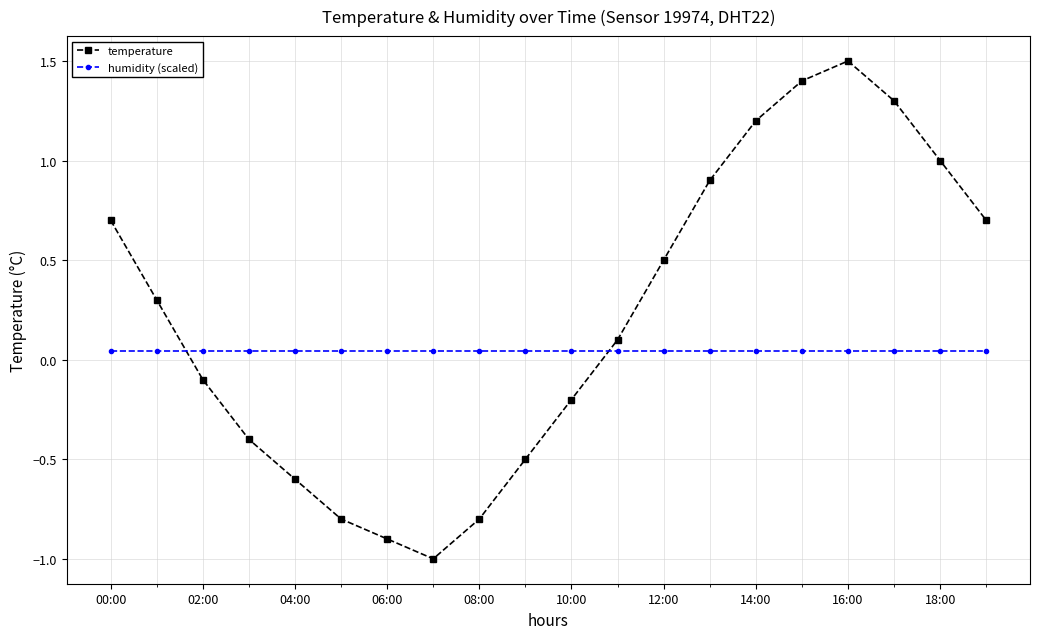

At how many categories does at least one series exceed 0?

20